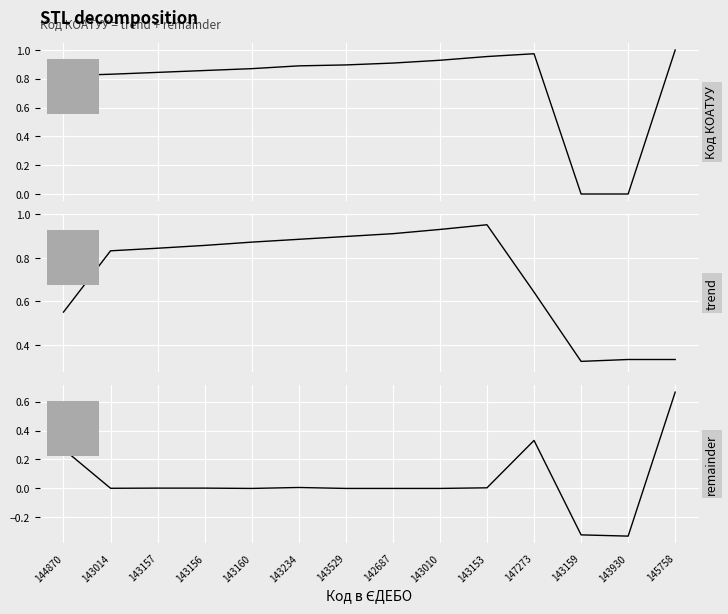

What is the sum of the Код КОАТУУ values at 143234 and 147273?

1.9